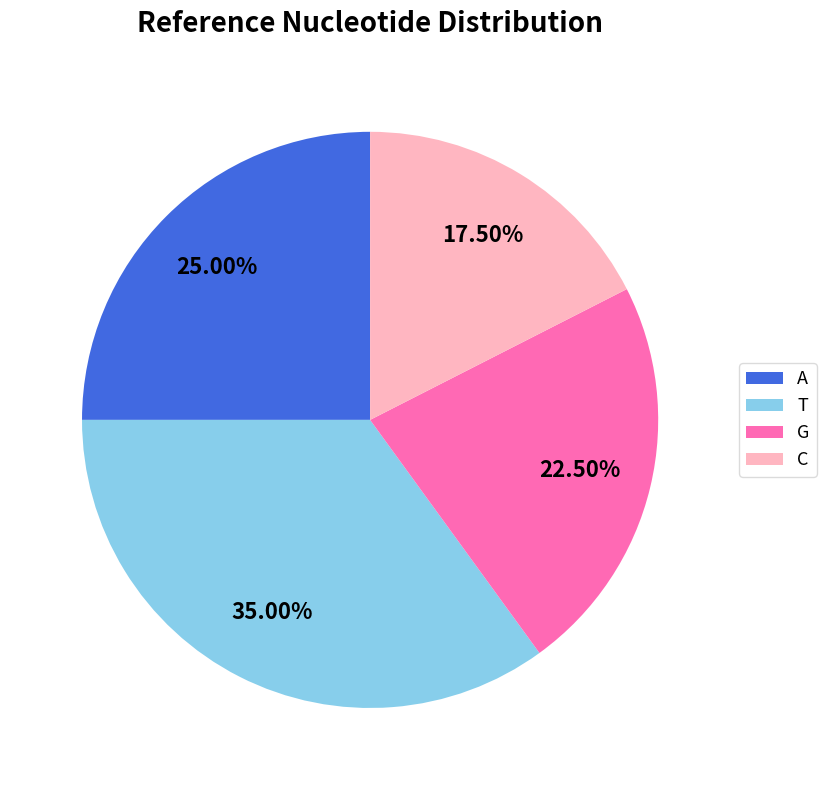

Does T account for over 50% of the chart?

No